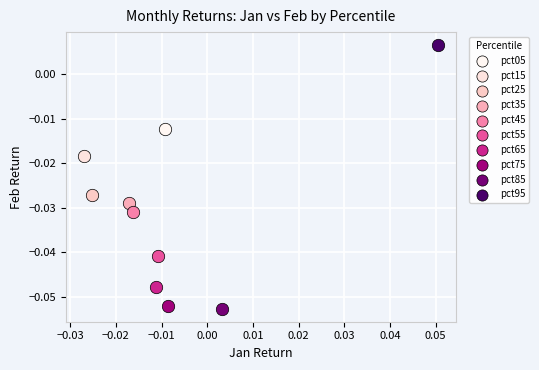

What are all the series names shown in the legend?

pct05, pct15, pct25, pct35, pct45, pct55, pct65, pct75, pct85, pct95